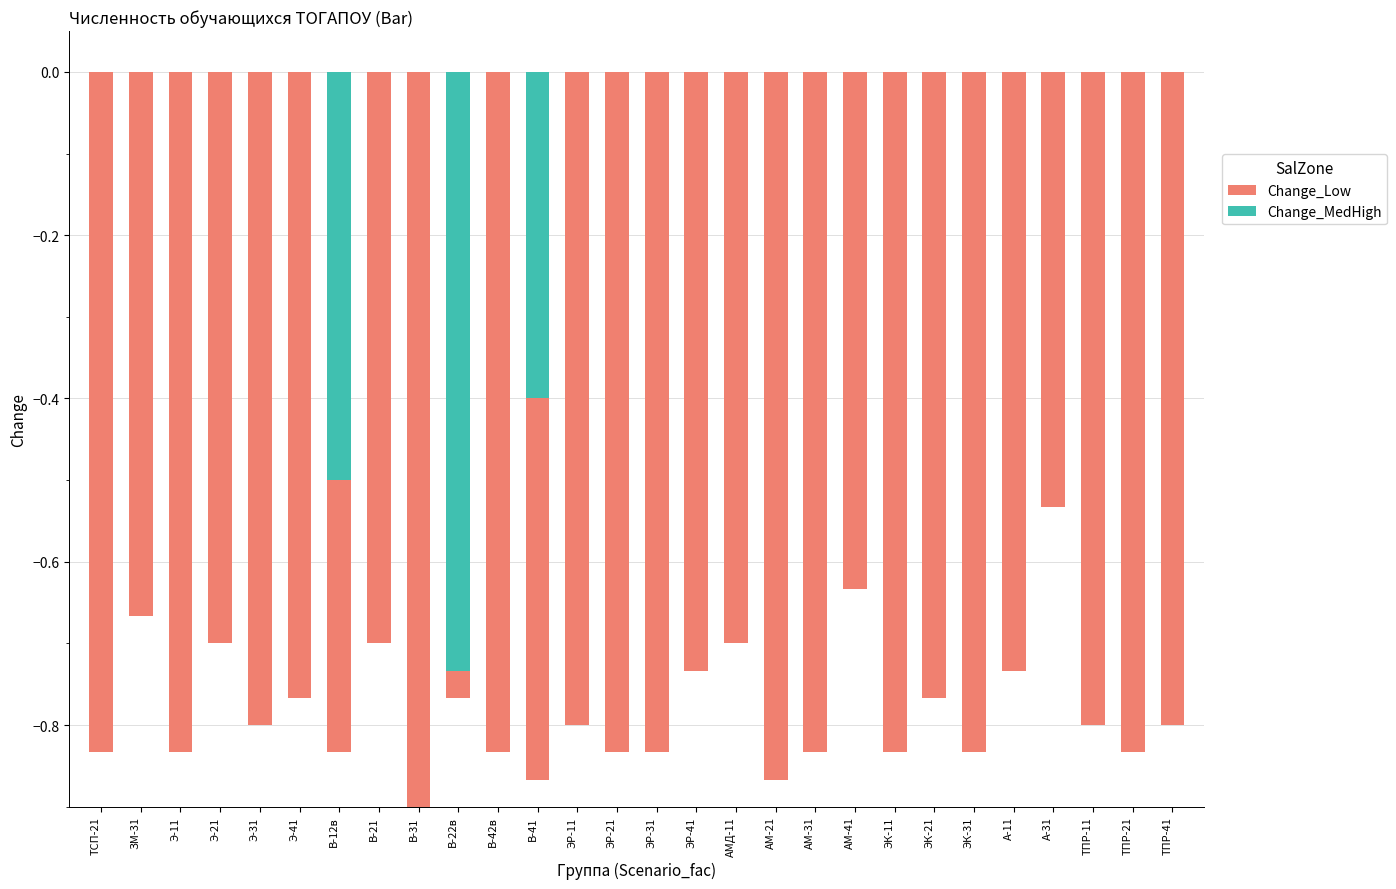

How many categories are shown in the chart?

28